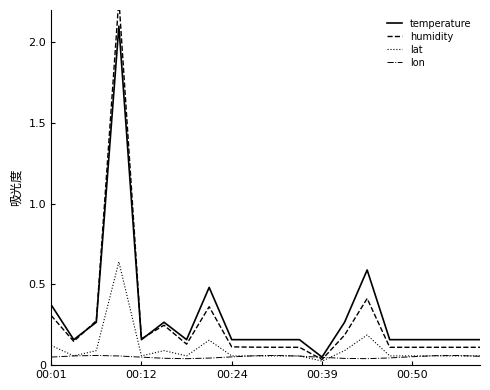

At which label is humidity closest to 1?

14